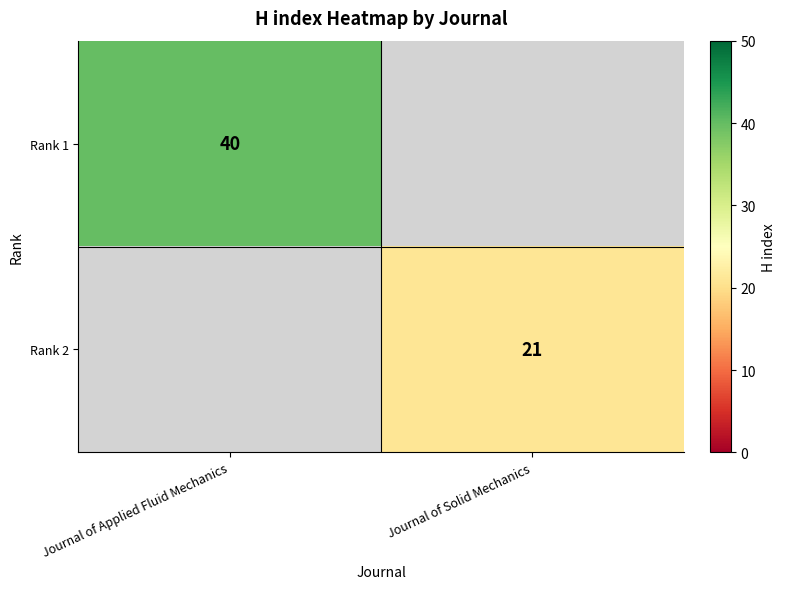

The Rank 1 series shows 40 at Journal of Applied Fluid Mechanics. True or false?

True